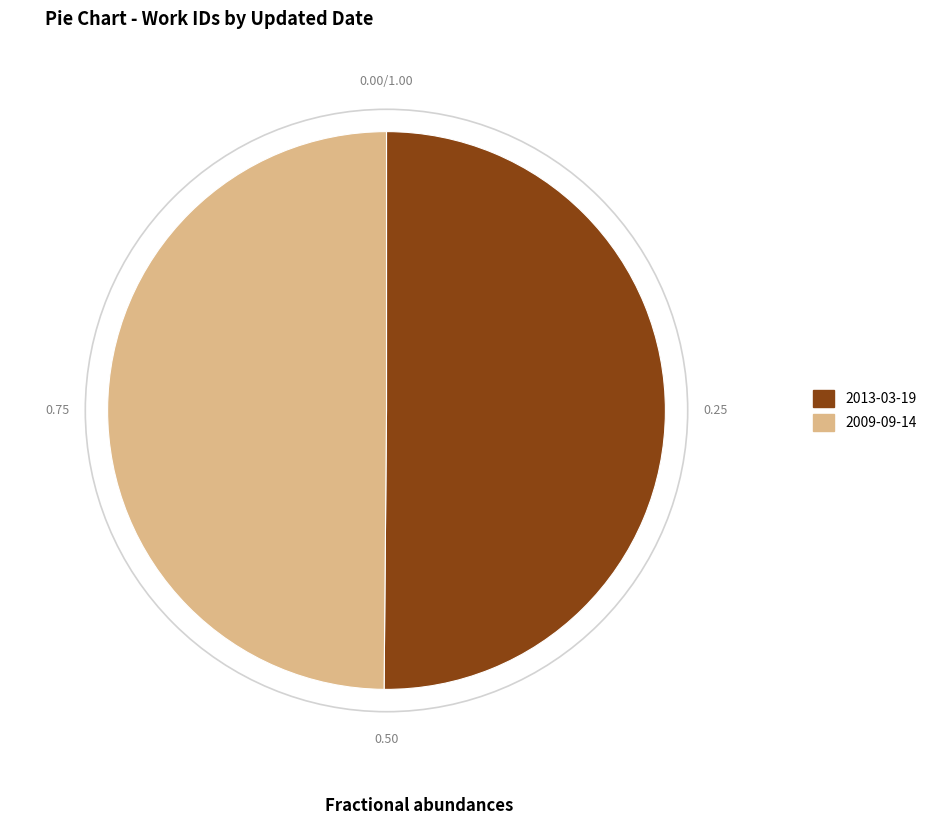

Approximately how many times larger is the value at 2009-09-14 compared to 2013-03-19?

1.0